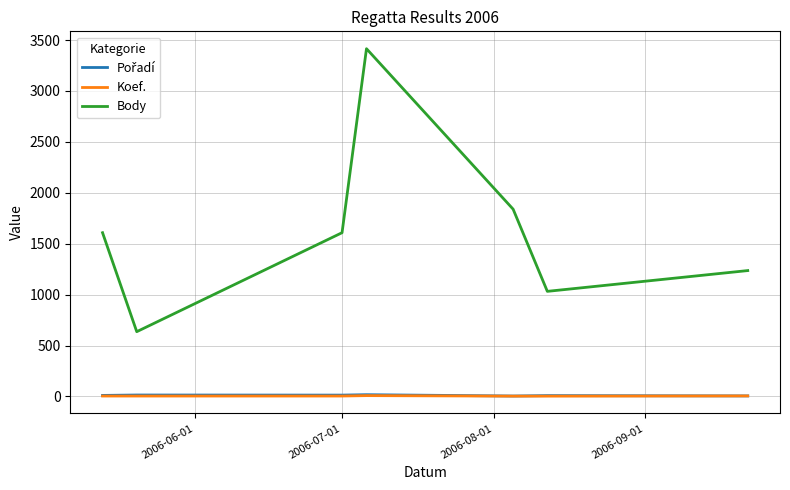

How many values in the Koef. series are below 4?

2